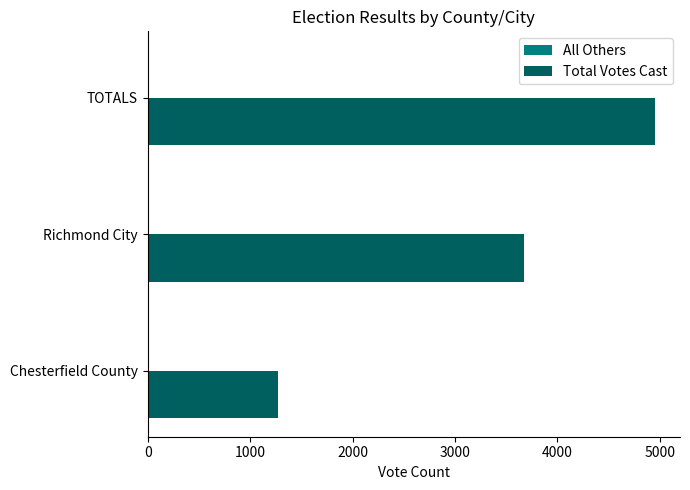

Between Richmond City and TOTALS, which series saw the biggest shift?

Total Votes Cast